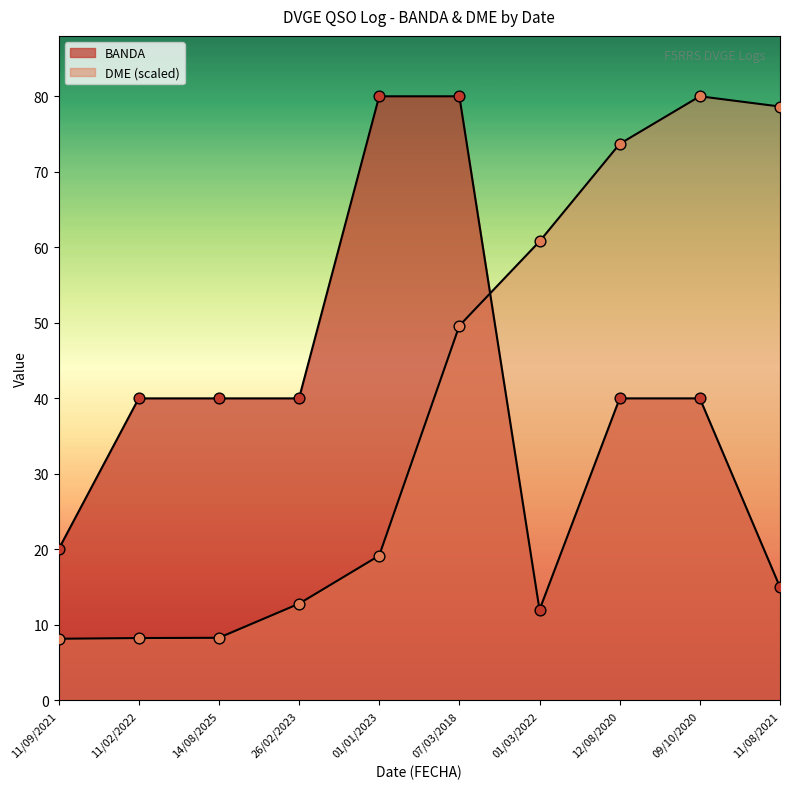

Which series reaches the minimum Y coordinate?

DME